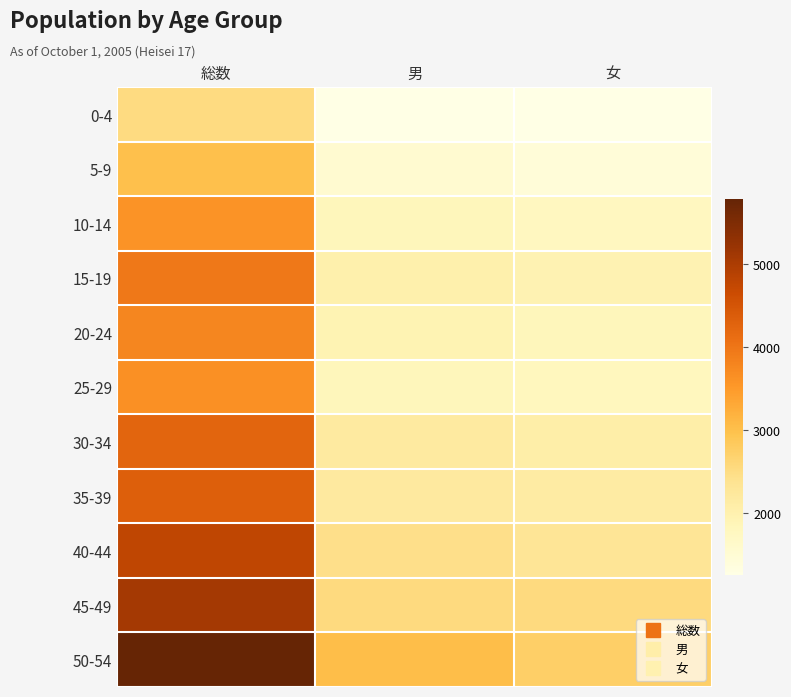

Reading right to left, extract all data points from this chart.

0-4: 女=1255	男=1260	総数=2515
5-9: 女=1441	男=1550	総数=2991
10-14: 女=1767	男=1831	総数=3598
15-19: 女=1946	男=2030	総数=3976
20-24: 女=1837	男=1941	総数=3778
25-29: 女=1795	男=1834	総数=3629
30-34: 女=2075	男=2177	総数=4252
35-39: 女=2146	男=2201	総数=4347
40-44: 女=2325	男=2456	総数=4781
45-49: 女=2541	男=2538	総数=5079
50-54: 女=2749	男=3035	総数=5784